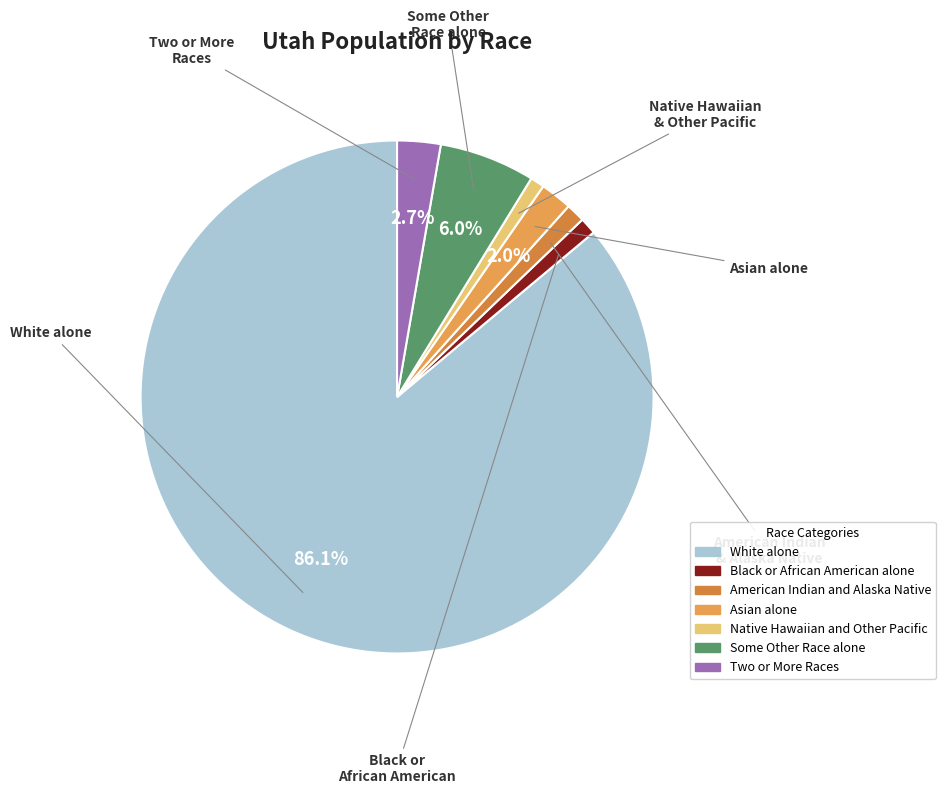

Which category accounts for the majority?

White alone